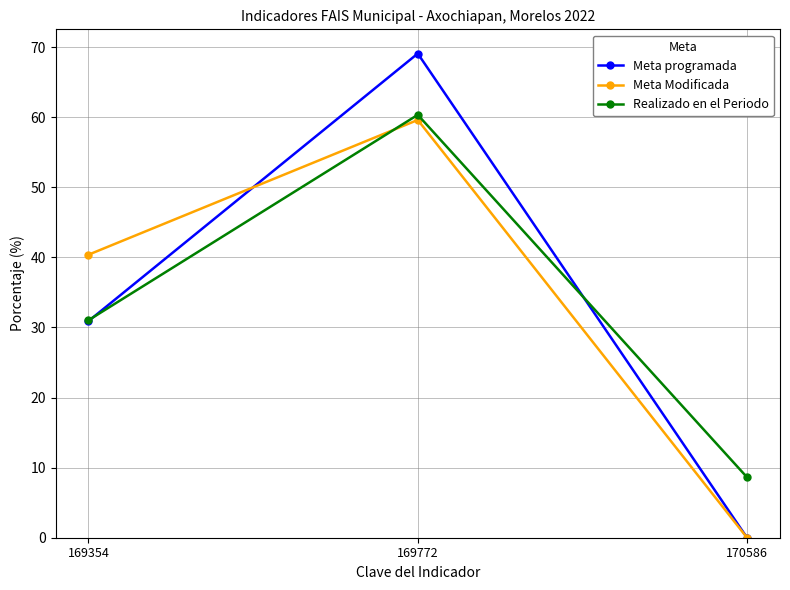

Which series changed the most between 169772 and 170586?

Meta programada